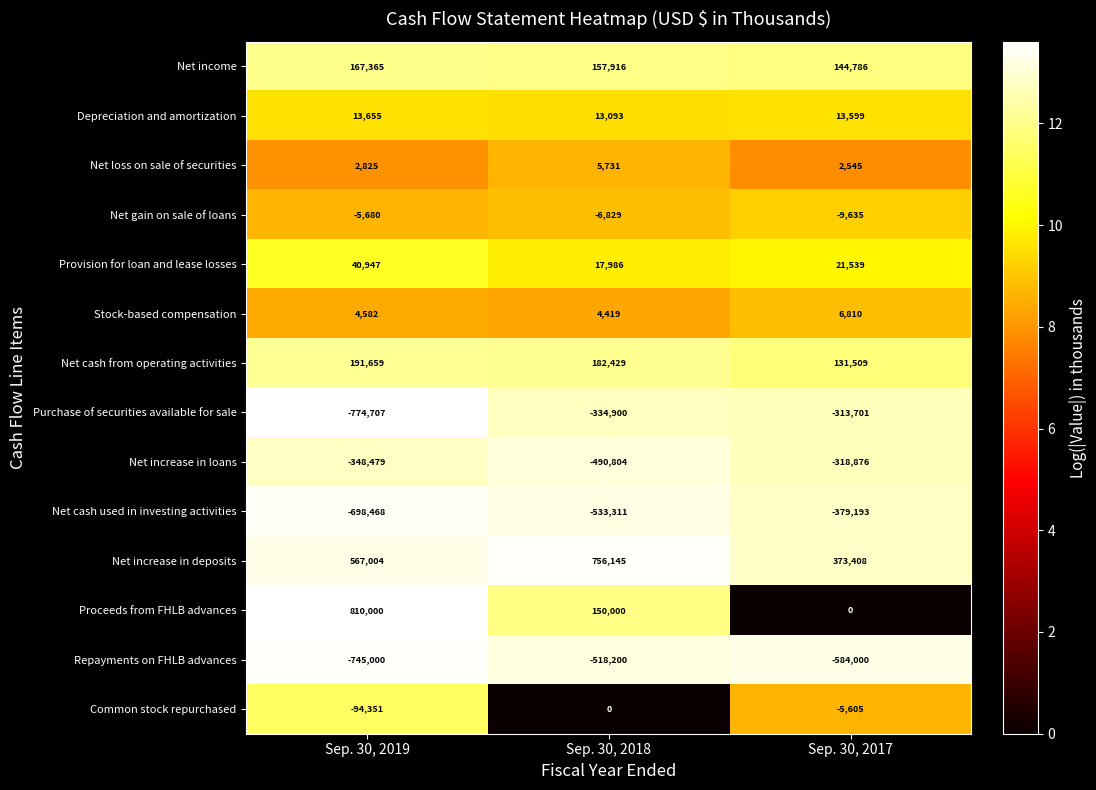

Which series has the largest total across all categories?

Net increase in deposits